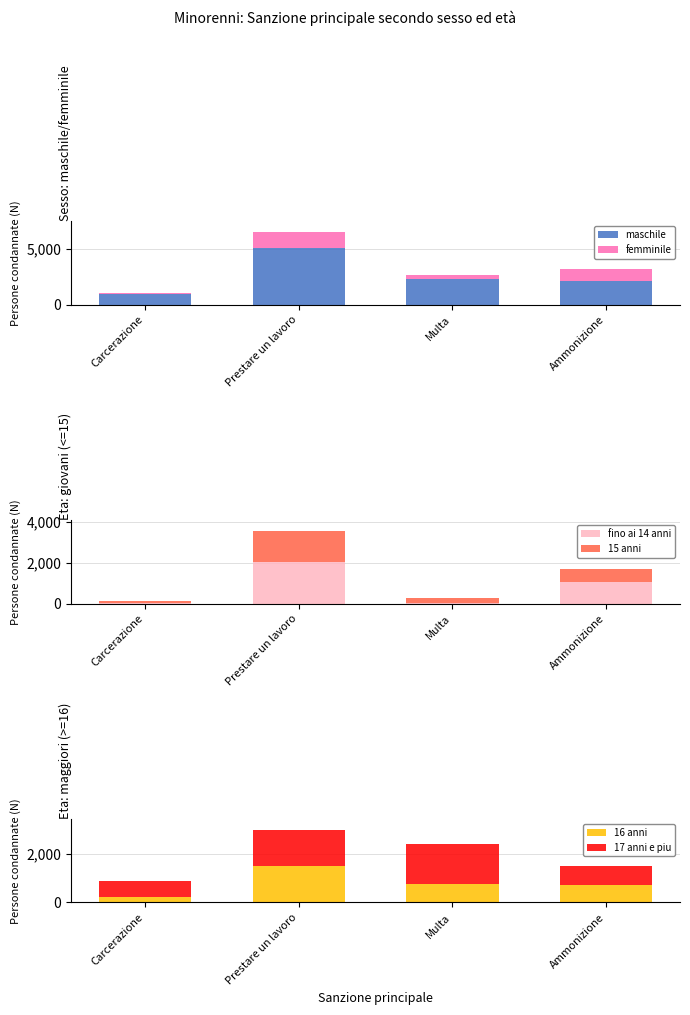

What is the total value across all series at Multa?

5396